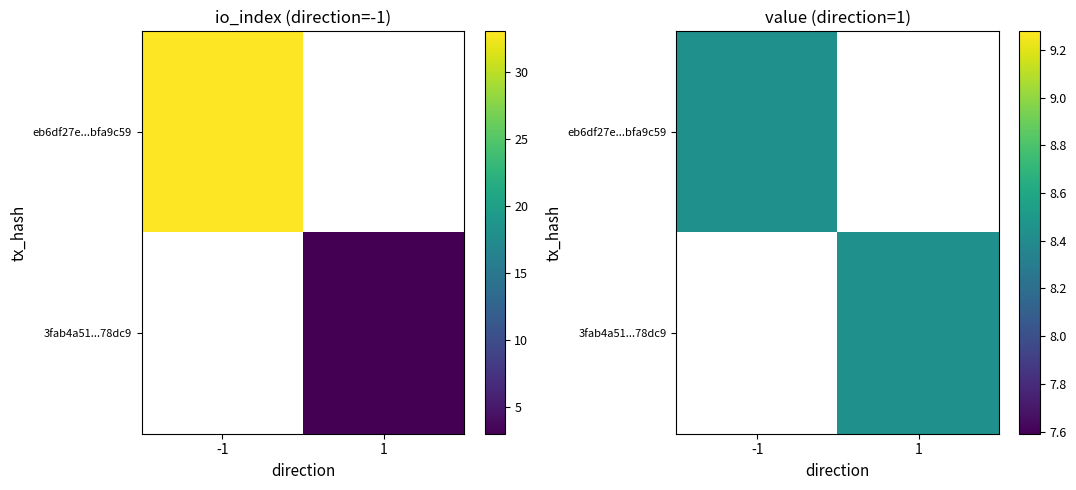

Is it true that eb6df27e552dc95c4ddbac679dd8a631bfa9c59 equals 33 at io_index?

True